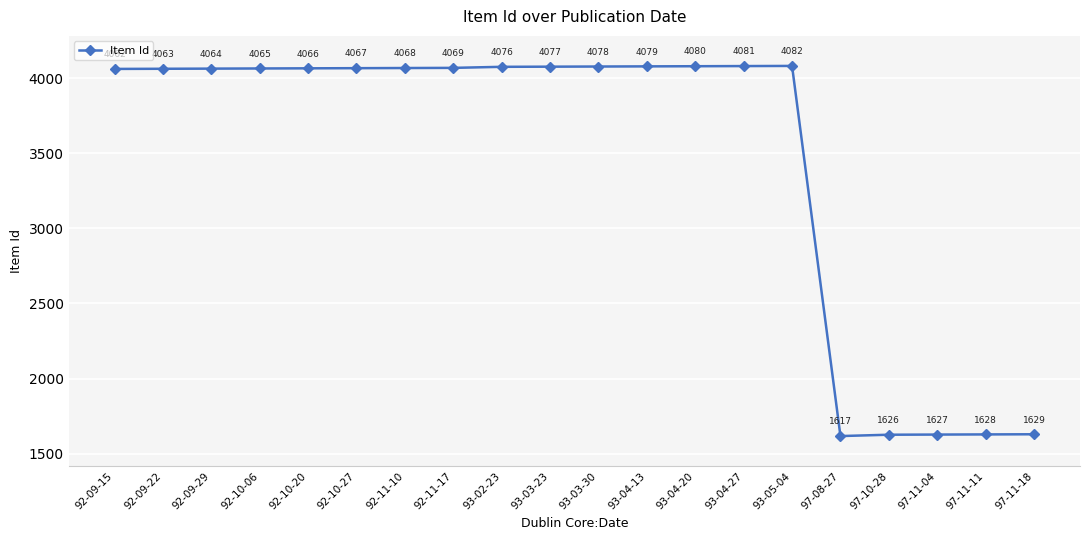

True or false: the data shows 4063 at 92-09-22.

True